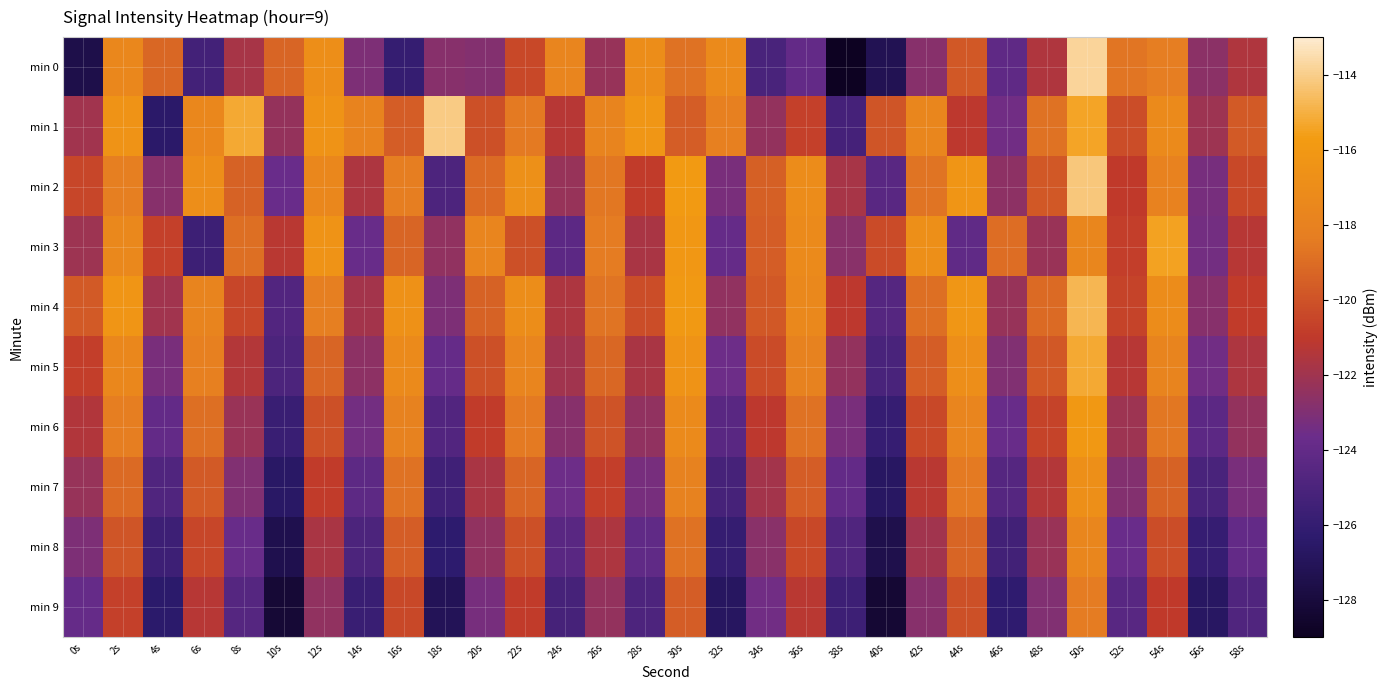

Reading left to right, extract all data points from this chart.

min 0: 0s=-127.6	2s=-117.4	4s=-119.2	6s=-125.3	8s=-121.8	10s=-119.3	12s=-116.9	14s=-123.1	16s=-126.0	18s=-122.8	20s=-122.9	22s=-120.4	24s=-117.7	26s=-122.3	28s=-116.9	30s=-118.8	32s=-117.2	34s=-125.1	36s=-124.0	38s=-128.9	40s=-127.2	42s=-122.8	44s=-119.8	46s=-124.1	48s=-121.5	50s=-113.8	52s=-118.7	54s=-118.3	56s=-122.6	58s=-121.5
min 1: 0s=-122.0	2s=-116.5	4s=-126.5	6s=-117.5	8s=-115.2	10s=-122.3	12s=-116.5	14s=-117.9	16s=-119.6	18s=-114.1	20s=-120.1	22s=-118.5	24s=-121.3	26s=-117.8	28s=-116.2	30s=-119.6	32s=-118.1	34s=-122.4	36s=-120.7	38s=-125.3	40s=-119.9	42s=-117.6	44s=-121.1	46s=-123.5	48s=-118.8	50s=-115.4	52s=-120.2	54s=-117.3	56s=-122.1	58s=-119.7
min 2: 0s=-120.5	2s=-118.2	4s=-122.8	6s=-116.9	8s=-119.4	10s=-123.7	12s=-117.5	14s=-121.6	16s=-118.3	18s=-124.9	20s=-119.1	22s=-116.7	24s=-122.3	26s=-118.6	28s=-120.9	30s=-115.8	32s=-123.2	34s=-119.5	36s=-117.1	38s=-121.8	40s=-124.4	42s=-118.7	44s=-116.3	46s=-122.6	48s=-119.8	50s=-114.2	52s=-121.0	54s=-117.9	56s=-123.3	58s=-120.4
min 3: 0s=-122.1	2s=-117.4	4s=-120.7	6s=-125.6	8s=-118.9	10s=-121.2	12s=-116.5	14s=-123.8	16s=-119.3	18s=-122.5	20s=-117.7	22s=-120.1	24s=-124.3	26s=-118.4	28s=-121.7	30s=-116.1	32s=-123.9	34s=-119.6	36s=-117.2	38s=-122.7	40s=-120.3	42s=-116.8	44s=-124.1	46s=-119.0	48s=-122.2	50s=-117.6	52s=-120.8	54s=-115.5	56s=-123.4	58s=-121.3
min 4: 0s=-119.7	2s=-116.3	4s=-122.0	6s=-117.8	8s=-120.5	10s=-124.7	12s=-118.2	14s=-121.9	16s=-116.6	18s=-123.1	20s=-119.4	22s=-117.0	24s=-121.6	26s=-118.7	28s=-120.2	30s=-115.9	32s=-122.5	34s=-119.8	36s=-117.4	38s=-121.1	40s=-124.6	42s=-118.9	44s=-116.2	46s=-122.3	48s=-119.1	50s=-114.8	52s=-120.6	54s=-117.1	56s=-122.8	58s=-120.9
min 5: 0s=-120.8	2s=-117.5	4s=-123.2	6s=-118.1	8s=-121.4	10s=-125.0	12s=-119.3	14s=-122.6	16s=-117.2	18s=-123.9	20s=-120.1	22s=-117.7	24s=-122.0	26s=-119.2	28s=-121.7	30s=-116.4	32s=-123.6	34s=-120.3	36s=-118.0	38s=-122.4	40s=-125.1	42s=-119.6	44s=-116.9	46s=-123.0	48s=-119.8	50s=-115.2	52s=-121.3	54s=-117.8	56s=-123.5	58s=-121.6
min 6: 0s=-121.5	2s=-118.3	4s=-124.0	6s=-118.9	8s=-122.2	10s=-125.8	12s=-120.1	14s=-123.4	16s=-118.0	18s=-124.7	20s=-120.9	22s=-118.5	24s=-122.8	26s=-120.0	28s=-122.5	30s=-117.2	32s=-124.4	34s=-121.1	36s=-118.8	38s=-123.2	40s=-125.9	42s=-120.4	44s=-117.7	46s=-123.8	48s=-120.6	50s=-116.0	52s=-122.1	54s=-118.6	56s=-124.3	58s=-122.4
min 7: 0s=-122.3	2s=-119.1	4s=-124.8	6s=-119.7	8s=-123.0	10s=-126.6	12s=-120.9	14s=-124.2	16s=-118.8	18s=-125.5	20s=-121.7	22s=-119.3	24s=-123.6	26s=-120.8	28s=-123.3	30s=-118.0	32s=-125.2	34s=-121.9	36s=-119.6	38s=-124.0	40s=-126.7	42s=-121.2	44s=-118.5	46s=-124.6	48s=-121.4	50s=-116.8	52s=-122.9	54s=-119.4	56s=-125.1	58s=-123.2
min 8: 0s=-123.1	2s=-119.9	4s=-125.6	6s=-120.5	8s=-123.8	10s=-127.4	12s=-121.7	14s=-125.0	16s=-119.6	18s=-126.3	20s=-122.5	22s=-120.1	24s=-124.4	26s=-121.6	28s=-124.1	30s=-118.8	32s=-126.0	34s=-122.7	36s=-120.4	38s=-124.8	40s=-127.5	42s=-122.0	44s=-119.3	46s=-125.4	48s=-122.2	50s=-117.6	52s=-123.7	54s=-120.2	56s=-125.9	58s=-124.0
min 9: 0s=-123.9	2s=-120.7	4s=-126.4	6s=-121.3	8s=-124.6	10s=-128.2	12s=-122.5	14s=-125.8	16s=-120.4	18s=-127.1	20s=-123.3	22s=-120.9	24s=-125.2	26s=-122.4	28s=-124.9	30s=-119.6	32s=-126.8	34s=-123.5	36s=-121.2	38s=-125.6	40s=-128.3	42s=-122.8	44s=-120.1	46s=-126.2	48s=-123.0	50s=-118.4	52s=-124.5	54s=-121.0	56s=-126.7	58s=-124.8